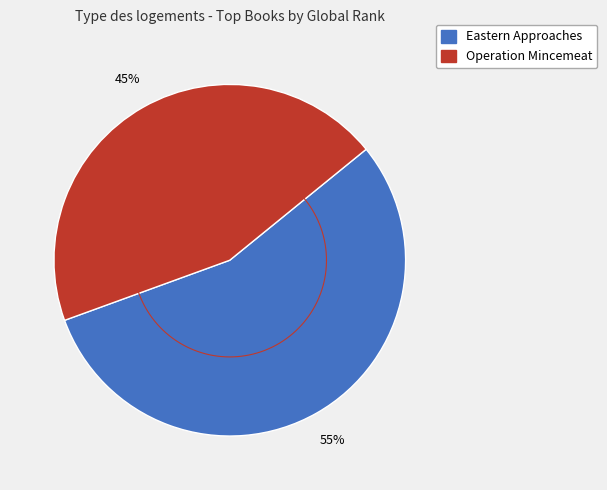

True or false: Operation Mincemeat accounts for 53% of the total.

False